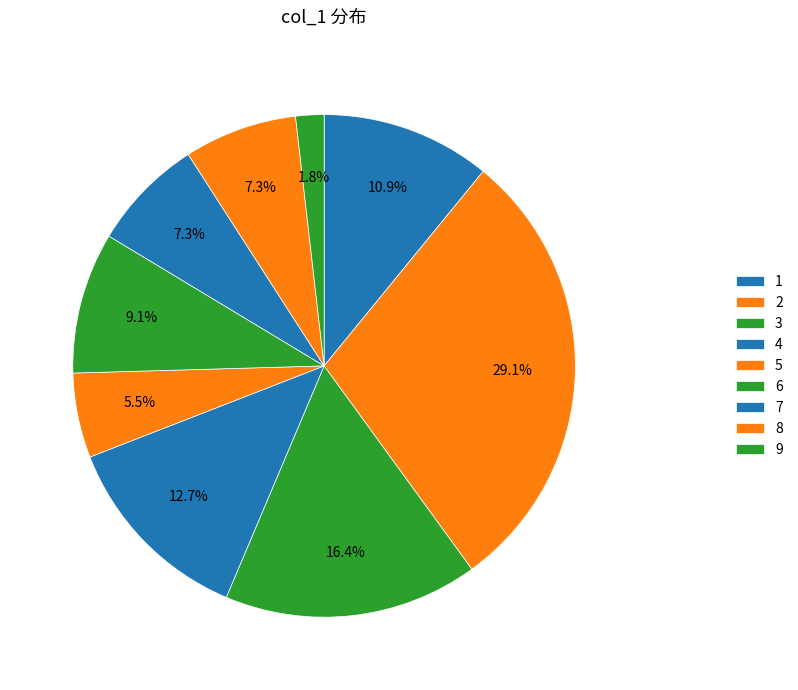

Which slice is the largest?

2